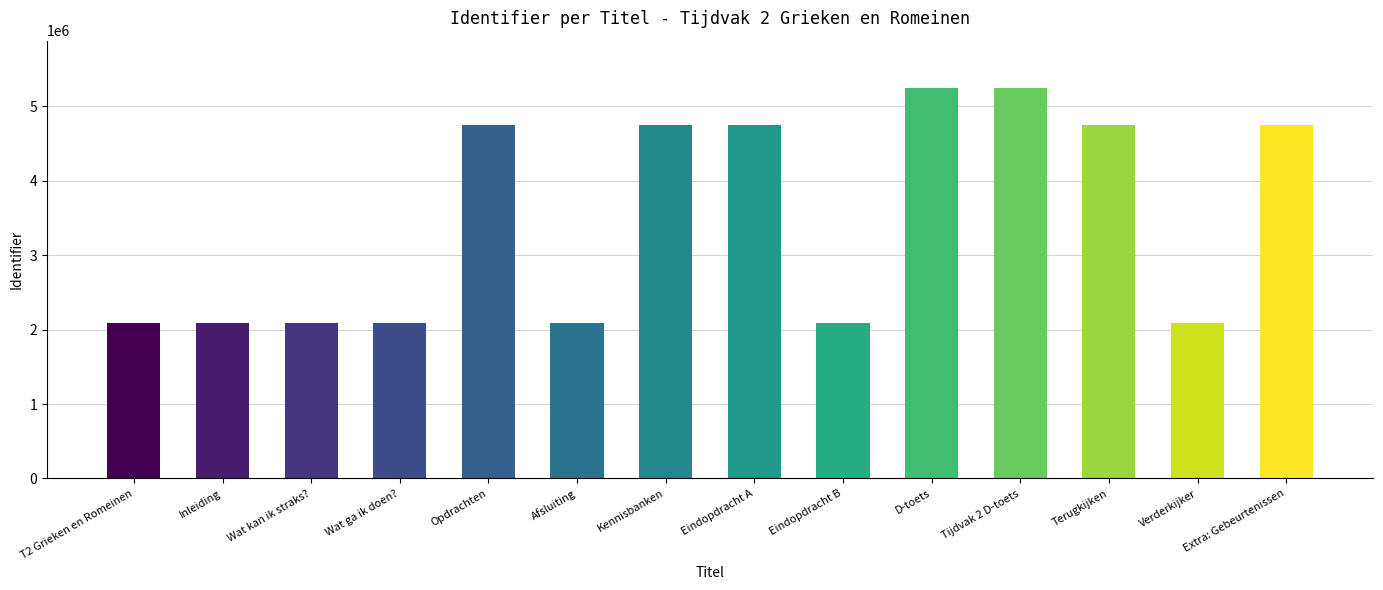

What is the greatest value displayed?

5253911